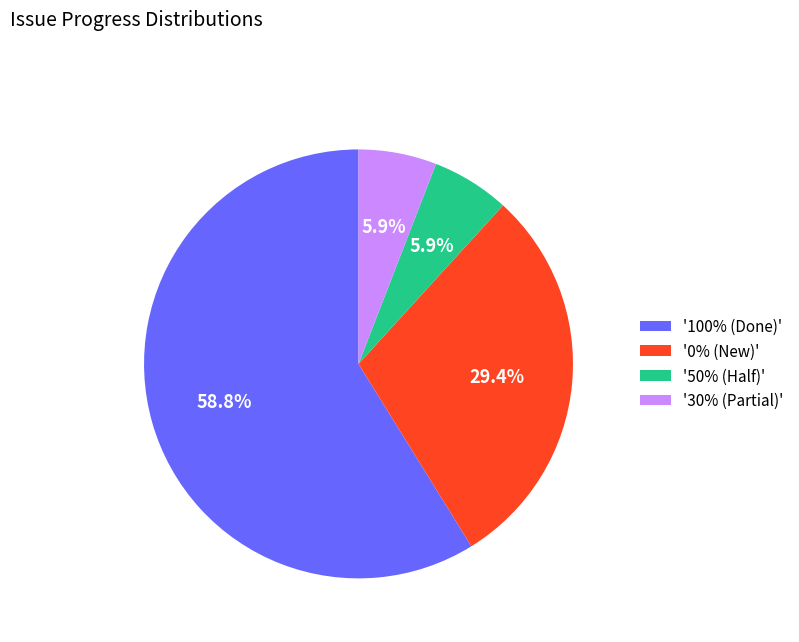

What is the ratio of the value at '0% (New)' to the value at '50% (Half)'?

5.0